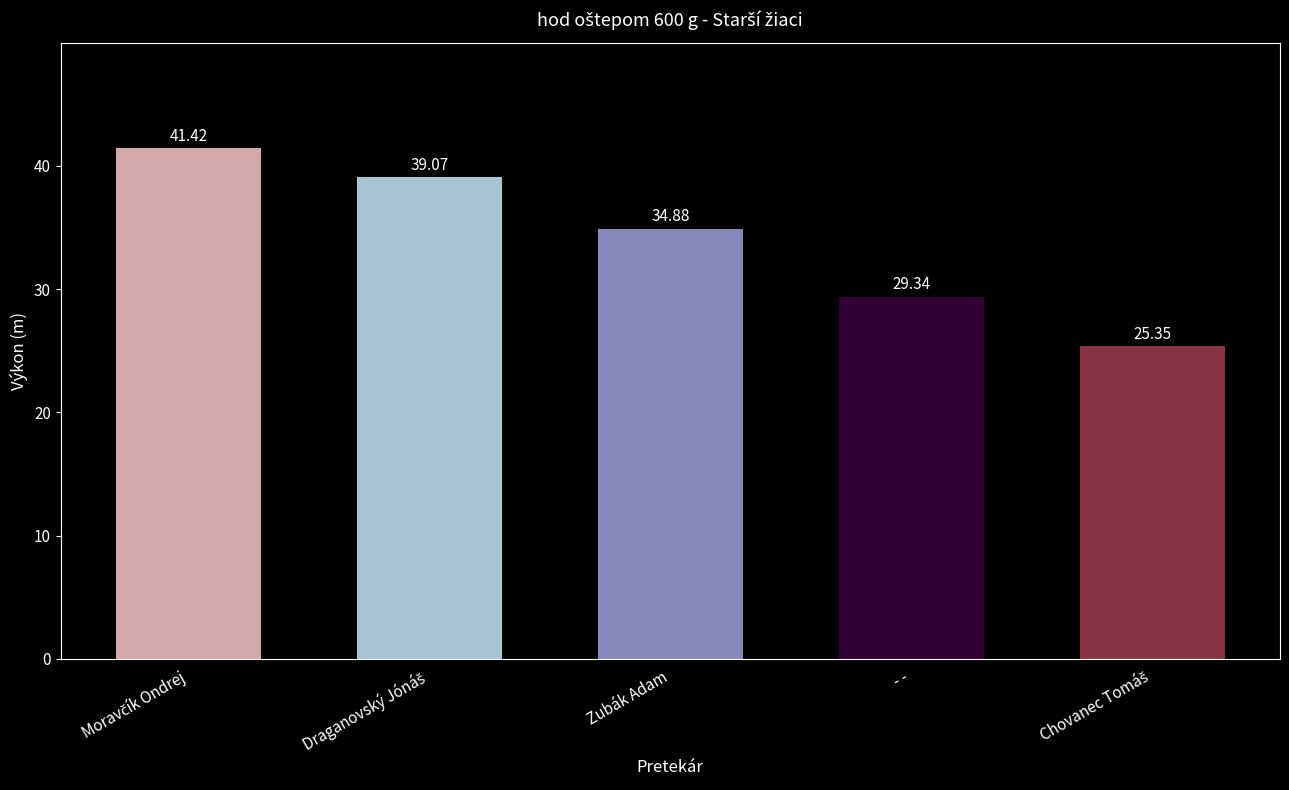

What is the label of the 3rd bar from the right?

Zubák Adam